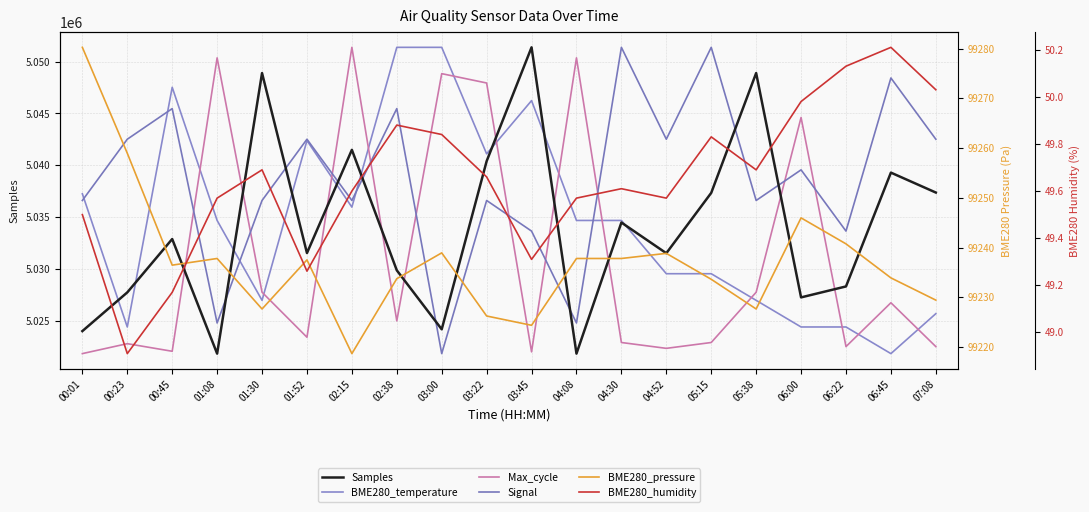

Rank the series by their maximum value, from lowest to highest.

BME280_humidity, BME280_pressure, Samples, BME280_temperature, Max_cycle, Signal